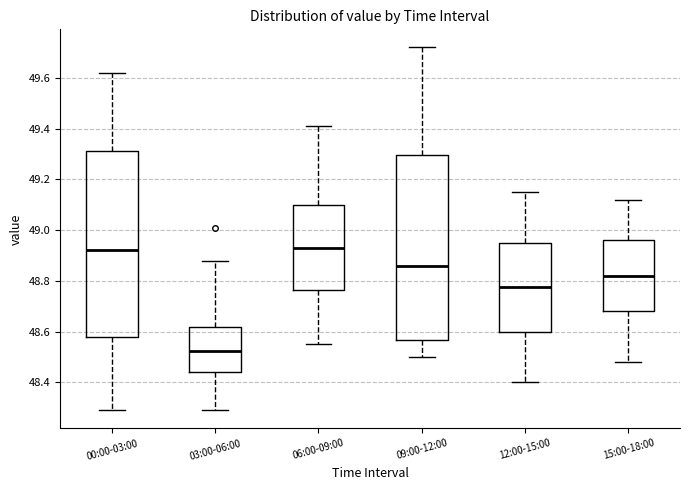

Reading left to right, read every box against the y-axis: the position of its median line, the range the box covers, and the ends of its whiskers. The values are not printed on the chart, so give them approximately, as read against the axis.

00:00-03:00: median 48.92, box 48.58 to 49.32, whiskers 48.30 to 49.62
03:00-06:00: median 48.52, box 48.44 to 48.62, whiskers 48.30 to 48.88
06:00-09:00: median 48.94, box 48.76 to 49.10, whiskers 48.56 to 49.42
09:00-12:00: median 48.86, box 48.56 to 49.30, whiskers 48.50 to 49.72
12:00-15:00: median 48.78, box 48.60 to 48.96, whiskers 48.40 to 49.16
15:00-18:00: median 48.82, box 48.68 to 48.96, whiskers 48.48 to 49.12